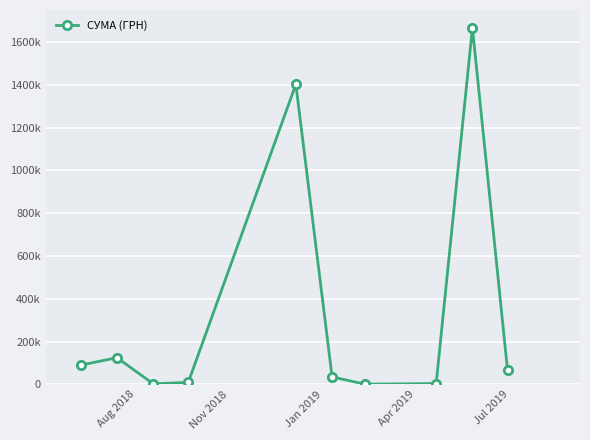

Reading left to right, extract all data points from this chart.

89962.4	124718.7	2891.1	9549.6	1402132.1	35000.1	1168.8	3825.3	1666187.8	67720.2